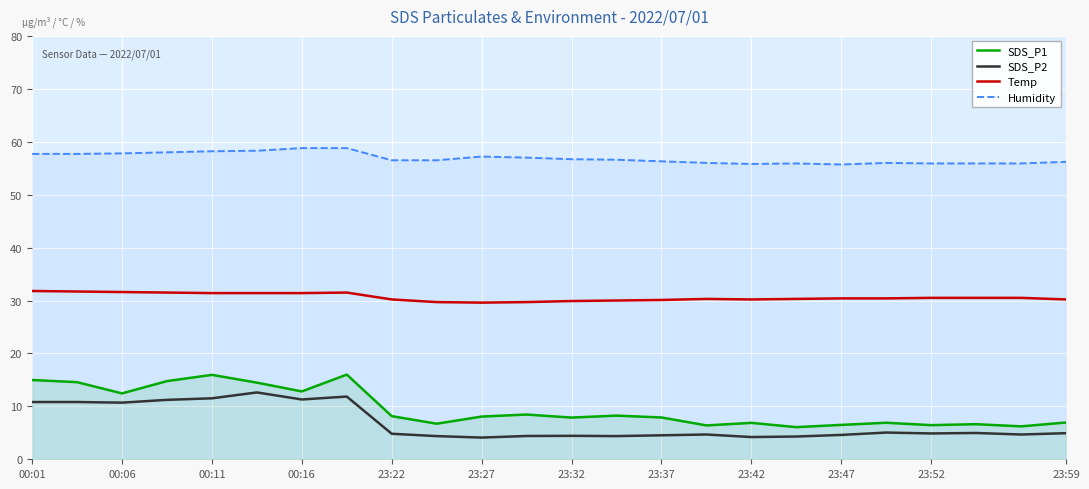

What is the approximate value of Temp at 21?

30.5